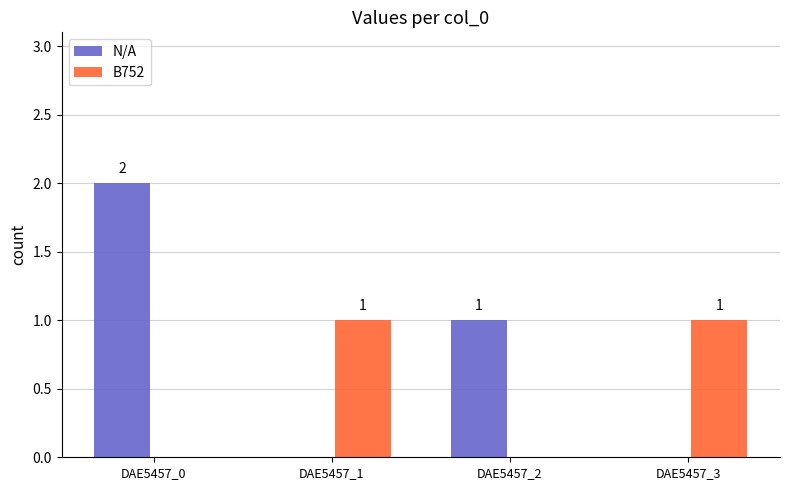

Which category has the highest value in the N/A series?

DAE5457_0